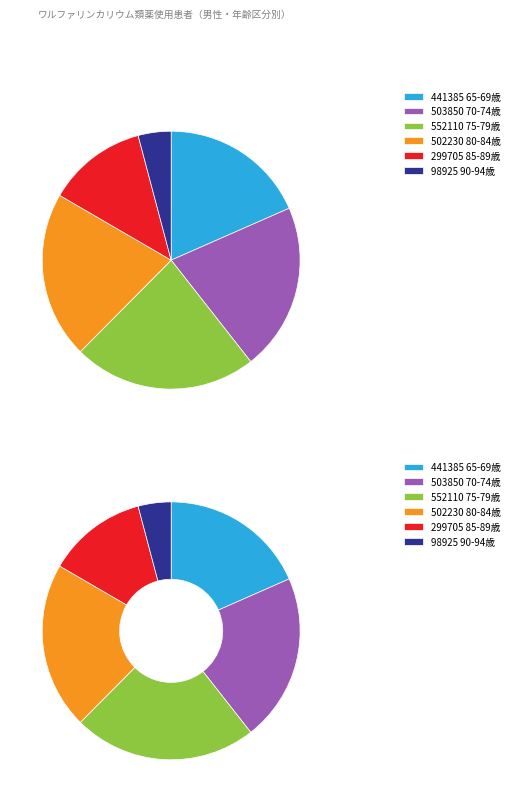

To the nearest percent, what percentage of the pie is 75-79歳?

23%